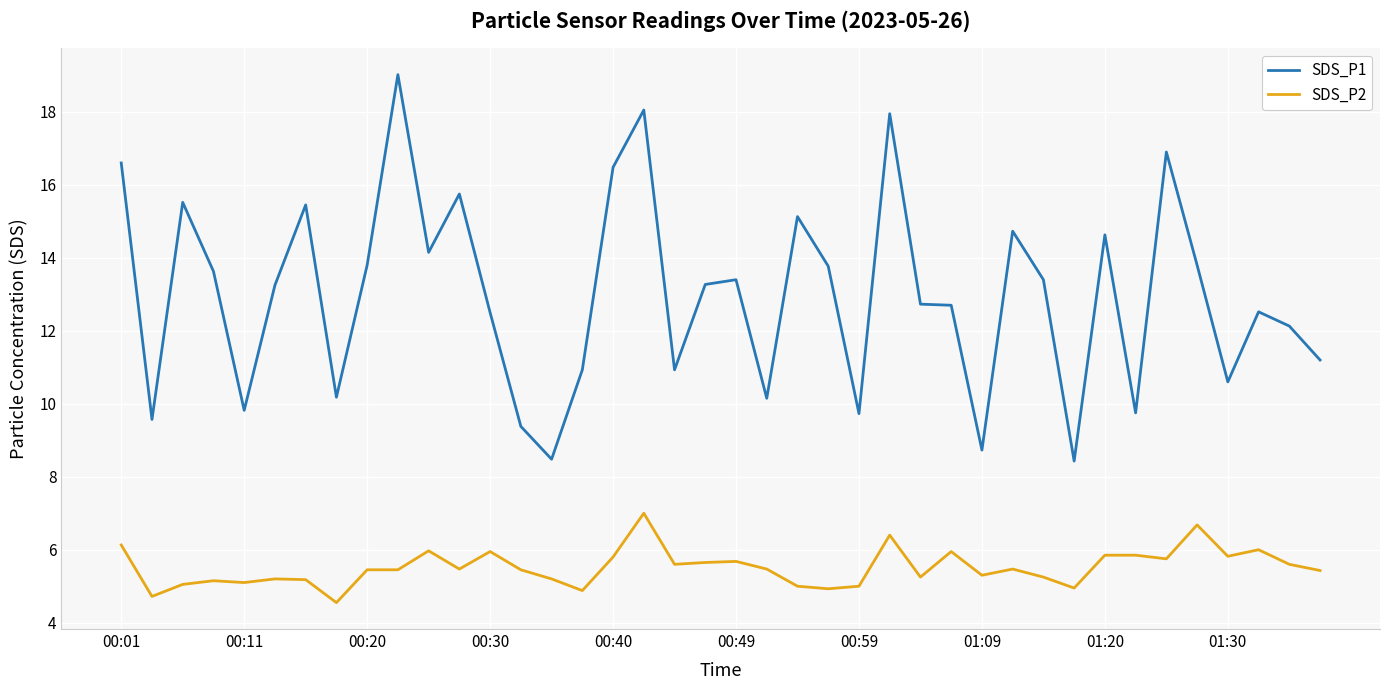

Which series has the largest total across all categories?

SDS_P1